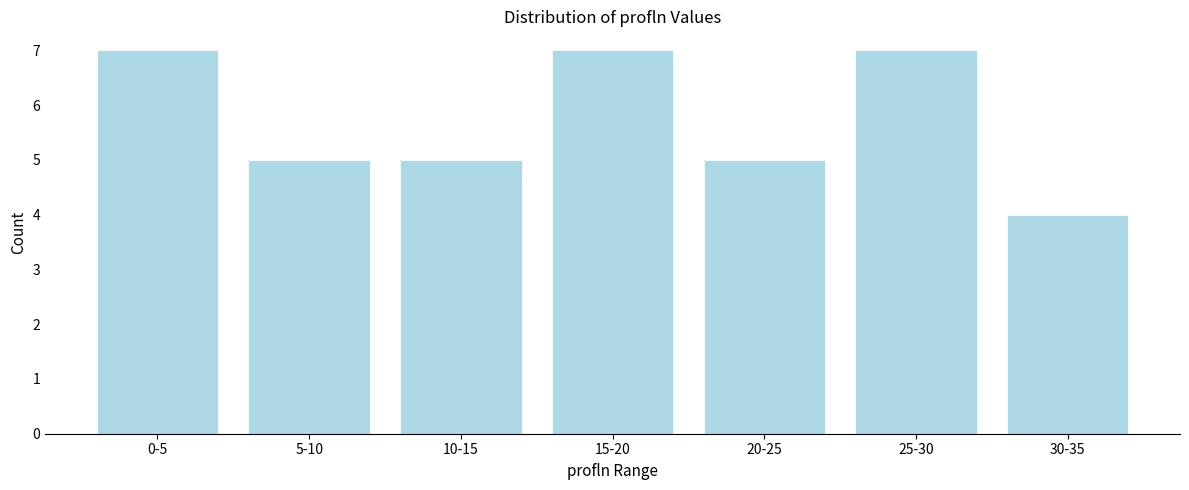

Reading left to right, list all the values displayed in this chart.

0-5=7	5-10=5	10-15=5	15-20=7	20-25=5	25-30=7	30-35=4